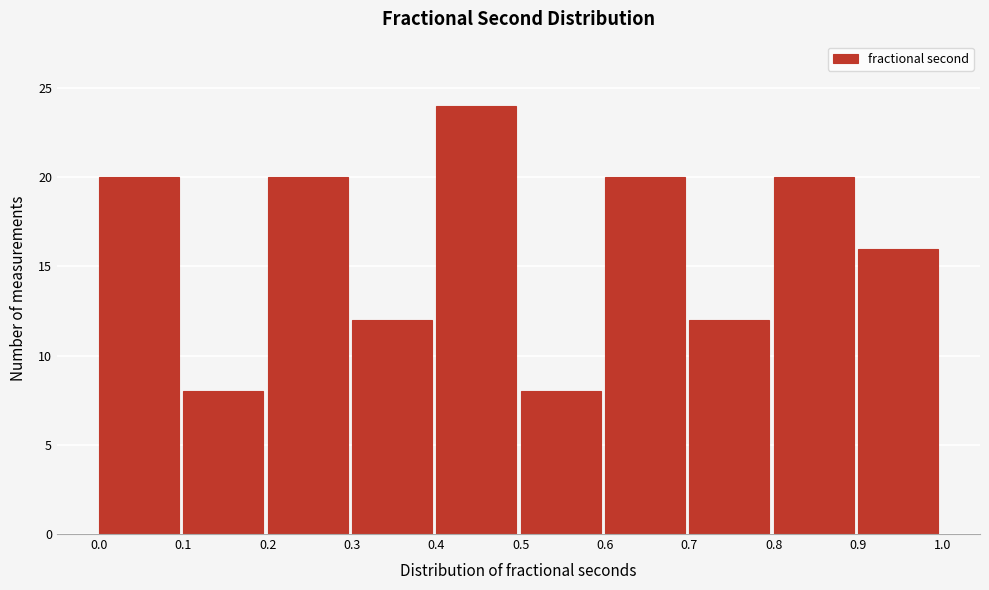

Which range on the x-axis has the tallest bar?

0.4 to 0.5